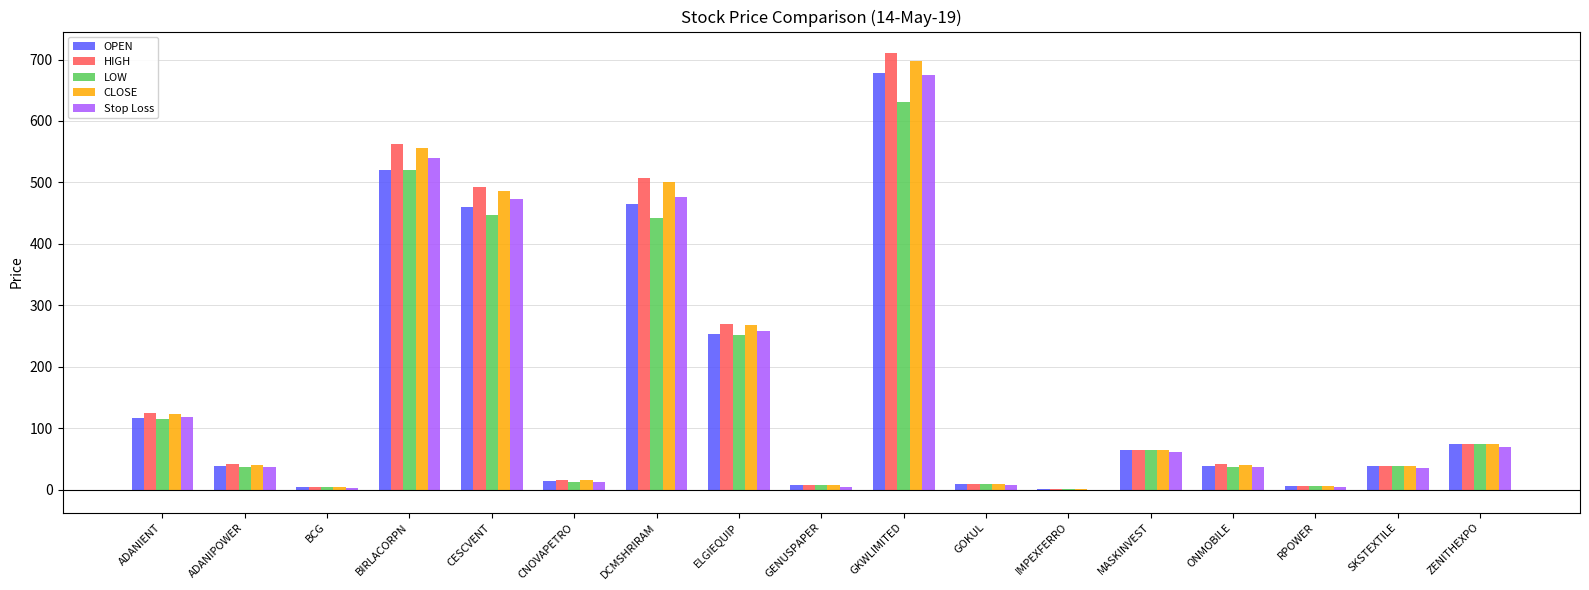

Is it true that Stop Loss equals 35.3 at ZENITHEXPO?

False